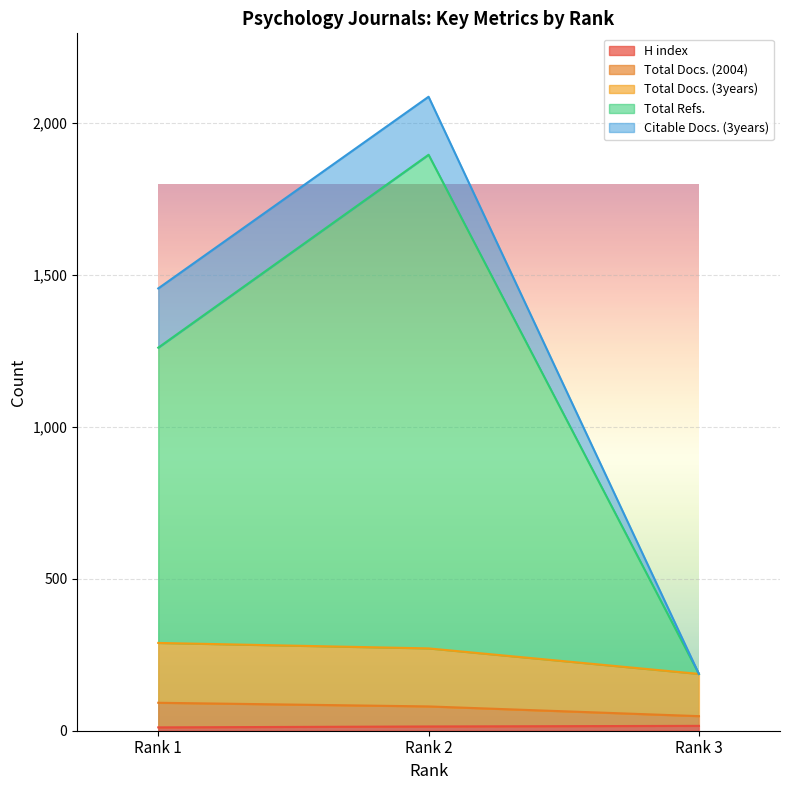

What is the difference between the maximum and minimum values in the Total Refs. series?

1709